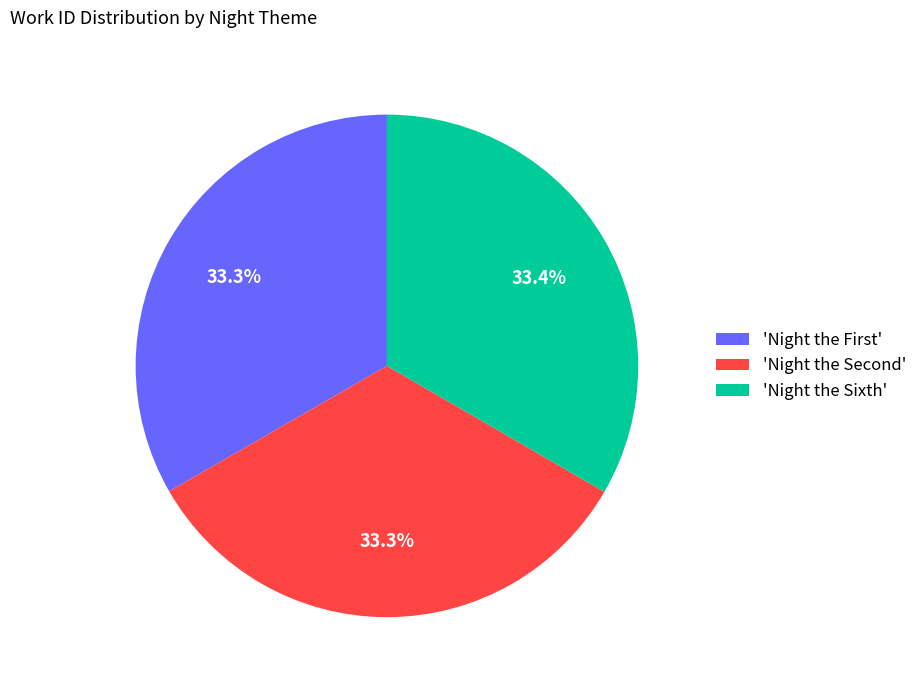

How many slices are in this pie chart?

3